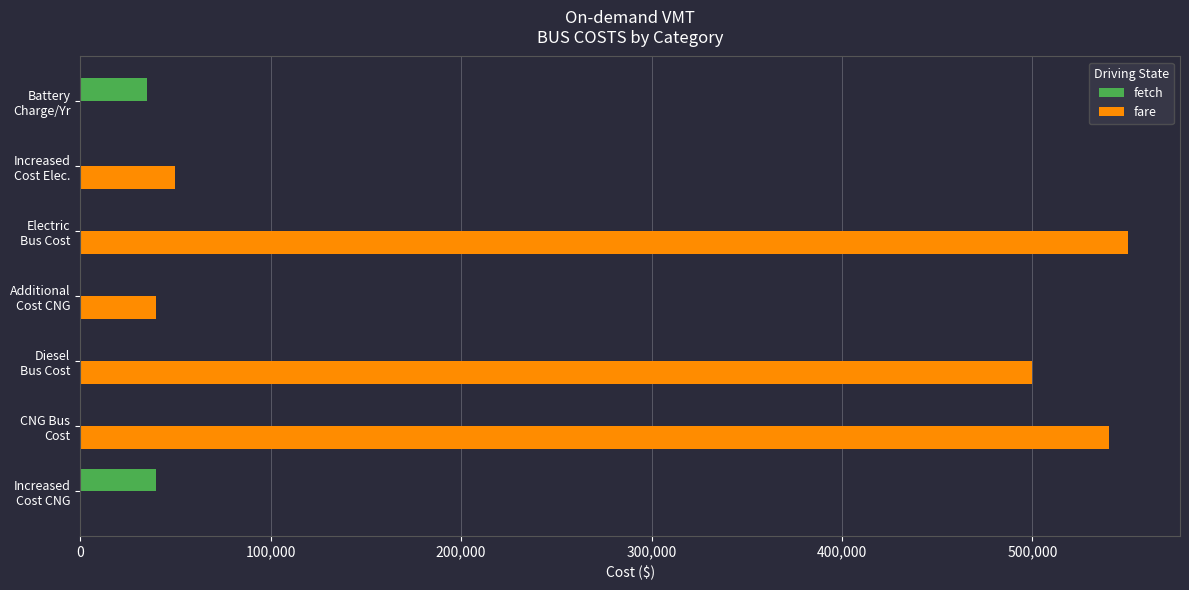

What is the sum of all fetch values?

75000